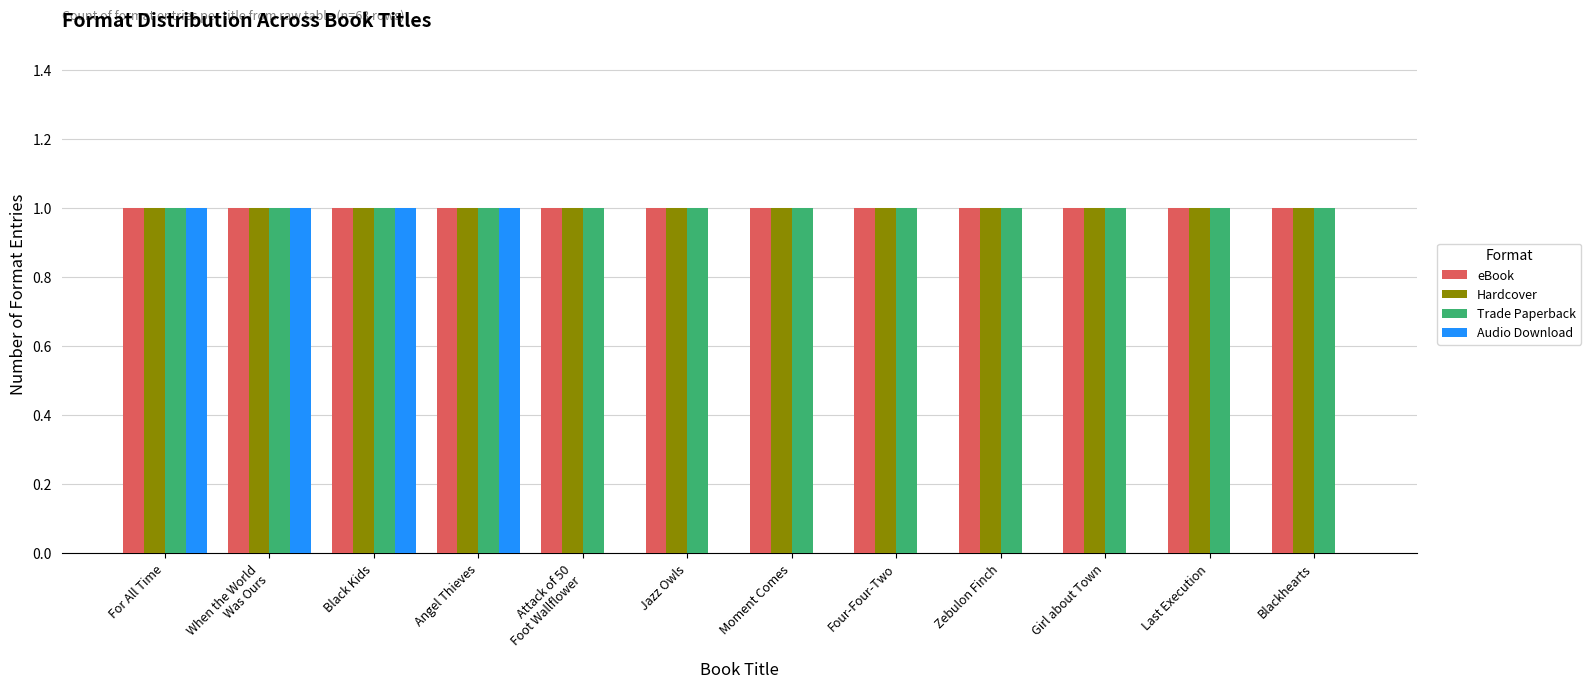

True or false: Audio Download has a value of 0 at Attack of 50
Foot Wallflower.

True